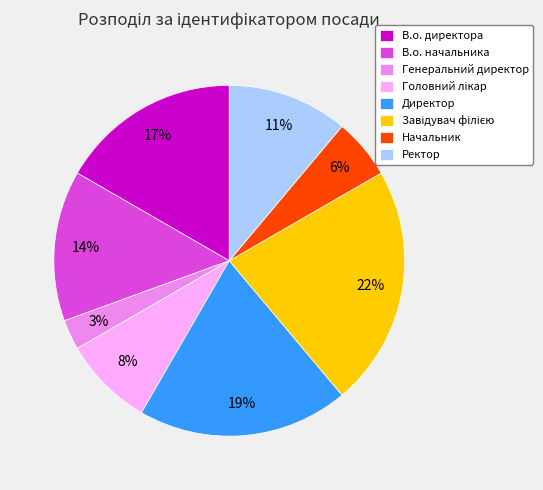

Do Ректор and Генеральний директор together represent more than half of the pie?

No